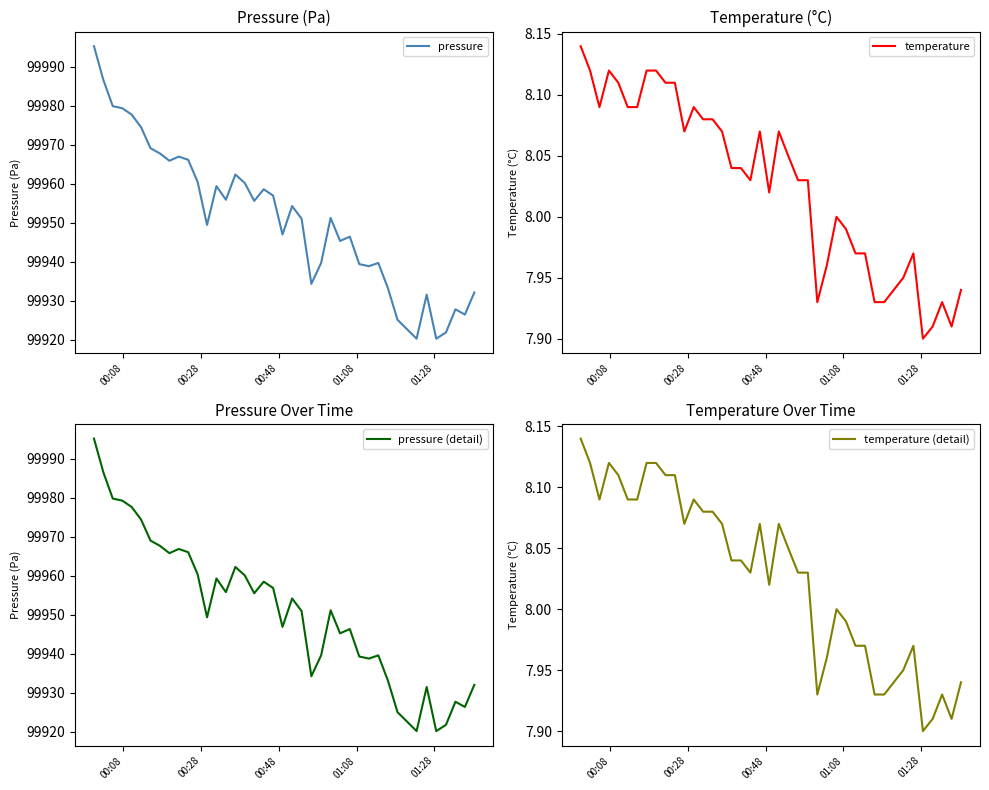

Reading right to left, extract all data points from this chart.

pressure: 99932.1	99926.4	99927.8	99921.8	99920.2	99931.5	99920.2	99925.1	99933.2	99939.6	99938.8	99939.3	99946.4	99945.3	99951.2	99939.7	99934.3	99951.0	99954.2	99946.9	99956.9	99958.5	99955.6	99960.1	99962.3	99955.8	99959.3	99949.4	99960.4	99966.1	99966.9	99965.8	99967.7	99969.1	99974.5	99977.7	99979.3	99979.8	99986.6	99995.2
temperature: 7.9	7.9	7.9	7.9	7.9	8.0	8.0	7.9	7.9	8.0	8.0	8.0	8.0	8.0	7.9	8.0	8.0	8.1	8.1	8.0	8.1	8.0	8.0	8.0	8.1	8.1	8.1	8.1	8.1	8.1	8.1	8.1	8.1	8.1	8.1	8.1	8.1	8.1	8.1	8.1
pressure (detail): 99932.1	99926.4	99927.8	99921.8	99920.2	99931.5	99920.2	99925.1	99933.2	99939.6	99938.8	99939.3	99946.4	99945.3	99951.2	99939.7	99934.3	99951.0	99954.2	99946.9	99956.9	99958.5	99955.6	99960.1	99962.3	99955.8	99959.3	99949.4	99960.4	99966.1	99966.9	99965.8	99967.7	99969.1	99974.5	99977.7	99979.3	99979.8	99986.6	99995.2
temperature (detail): 7.9	7.9	7.9	7.9	7.9	8.0	8.0	7.9	7.9	8.0	8.0	8.0	8.0	8.0	7.9	8.0	8.0	8.1	8.1	8.0	8.1	8.0	8.0	8.0	8.1	8.1	8.1	8.1	8.1	8.1	8.1	8.1	8.1	8.1	8.1	8.1	8.1	8.1	8.1	8.1